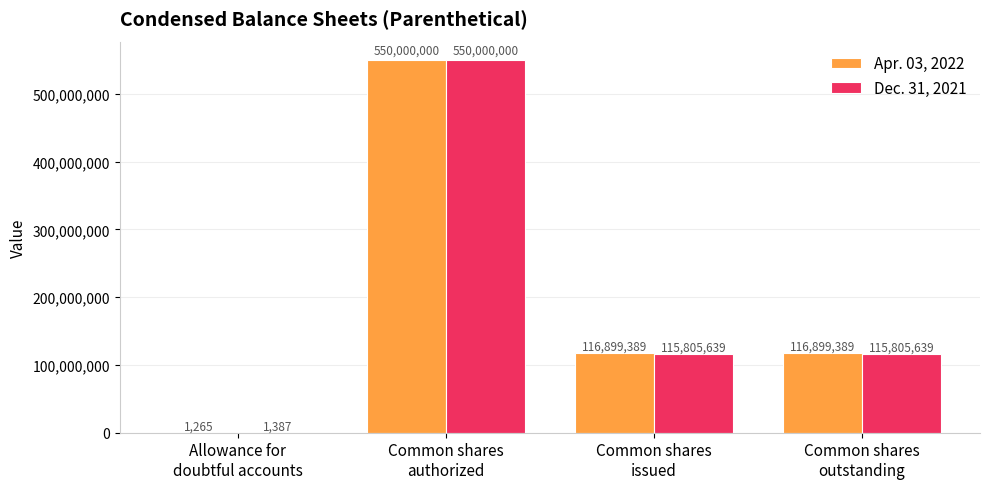

What is the difference between the Dec. 31, 2021 values at Common shares
authorized and Common shares
issued?

434194361